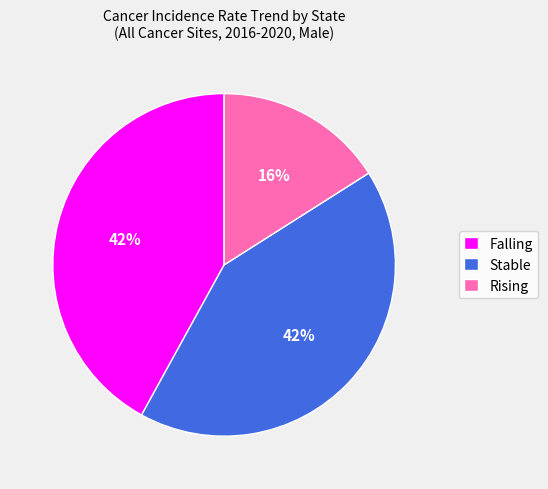

Which slice is the smallest?

Rising